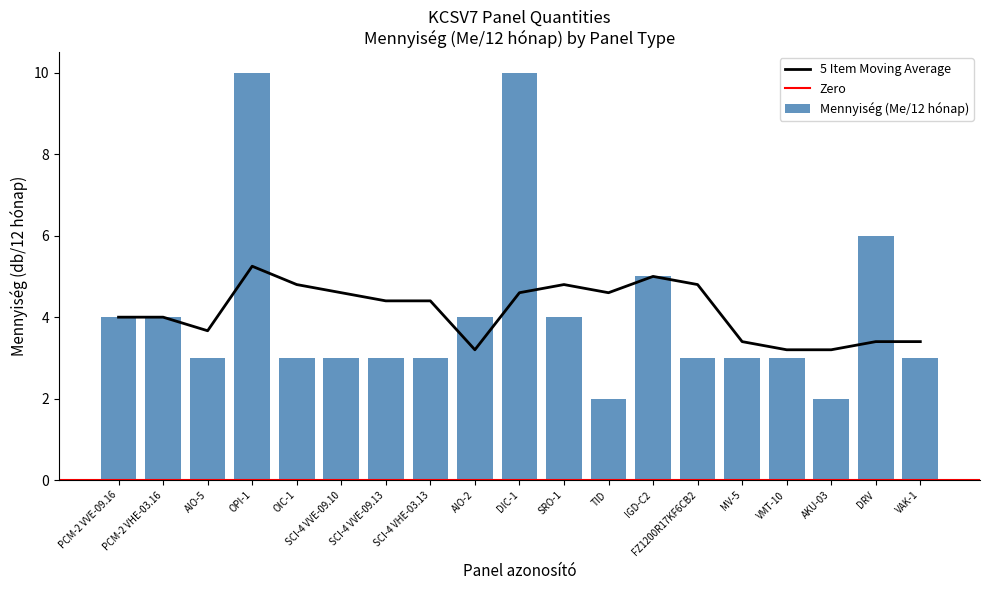

List the labels in order of value, largest first.

OPI-1, DIC-1, DRV, IGD-C2, PCM-2 VVE-09.16, PCM-2 VHE-03.16, AIO-2, SRO-1, AIO-5, OIC-1, SCI-4 VVE-09.10, SCI-4 VVE-09.13, SCI-4 VHE-03.13, FZ1200R17KF6CB2, MV-5, VMT-10, VAK-1, TID, AKU-03